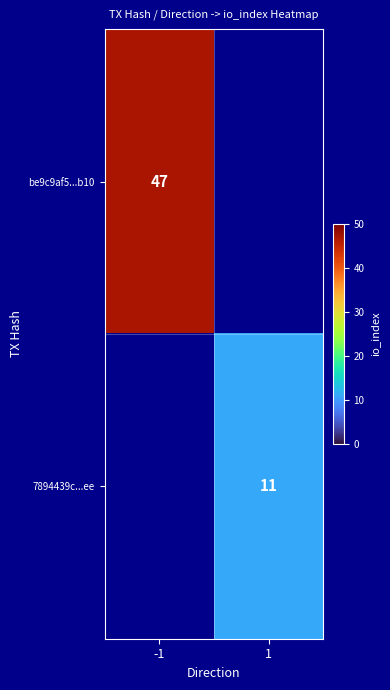

The be9c9af5...b10 series shows 84 at -1. True or false?

False